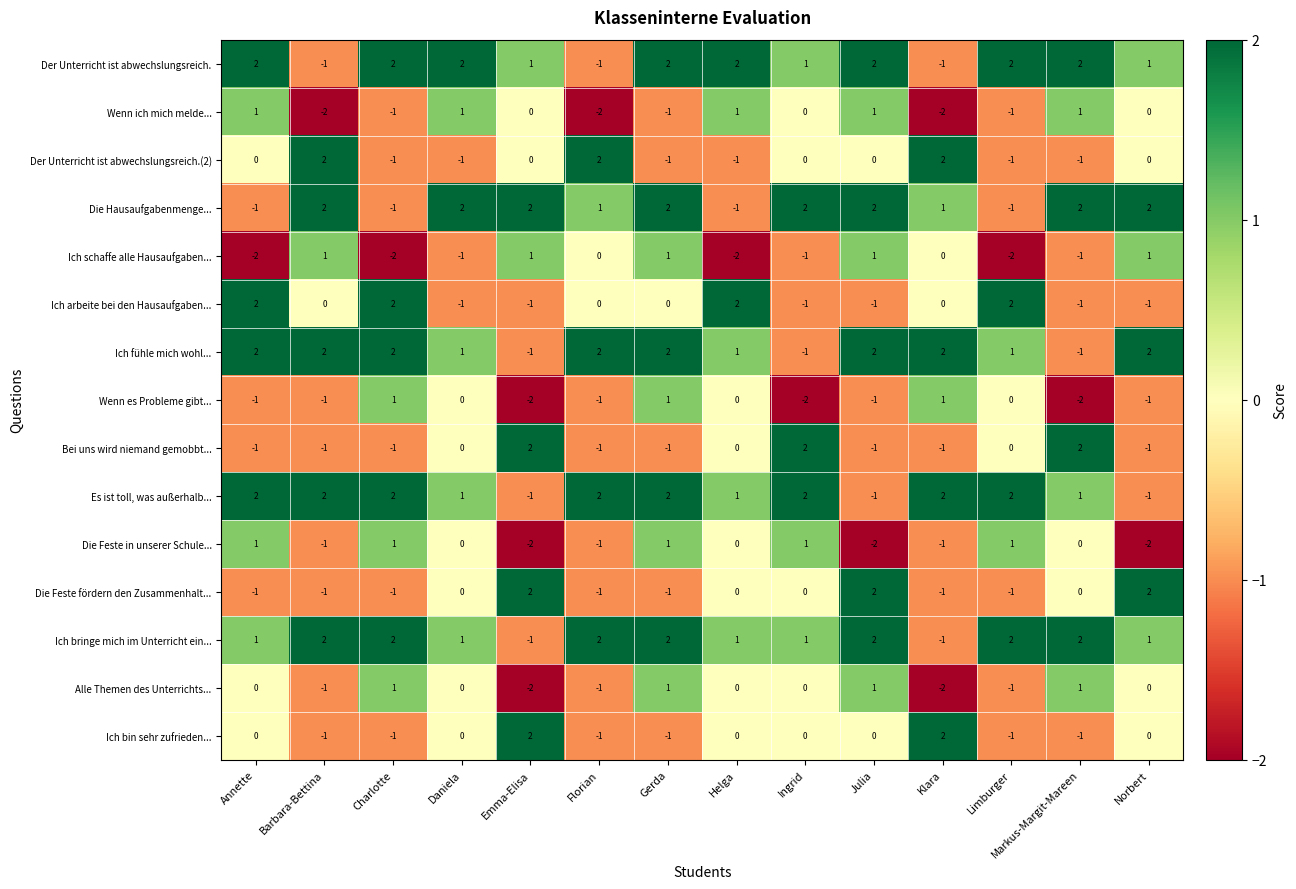

What is the total value across all series at Helga?

4